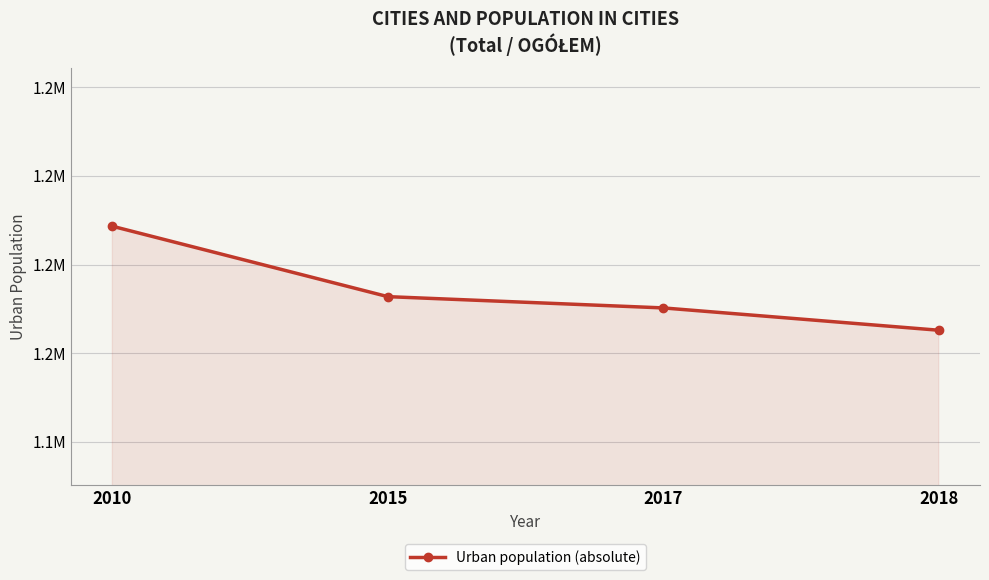

Does the chart have visible grid lines?

Yes